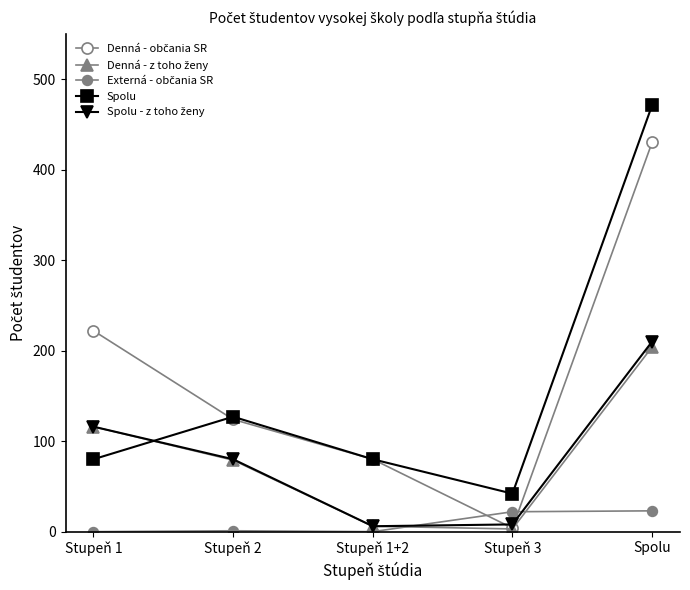

True or false: Spolu - z toho ženy has more than 0 interior local peaks.

False